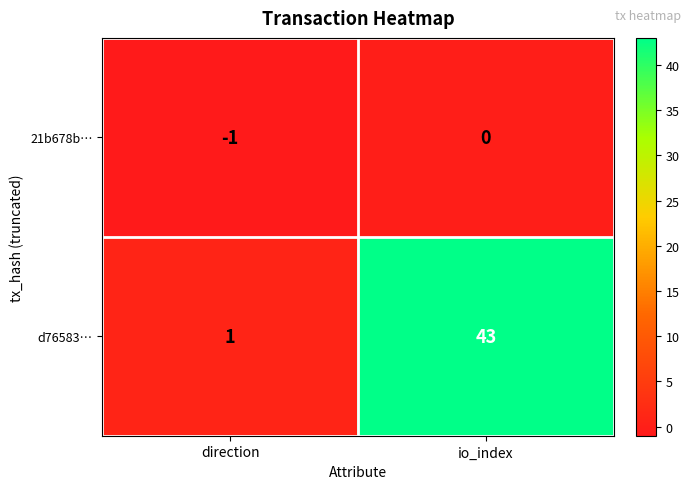

Which category has the lowest value across all series?

direction